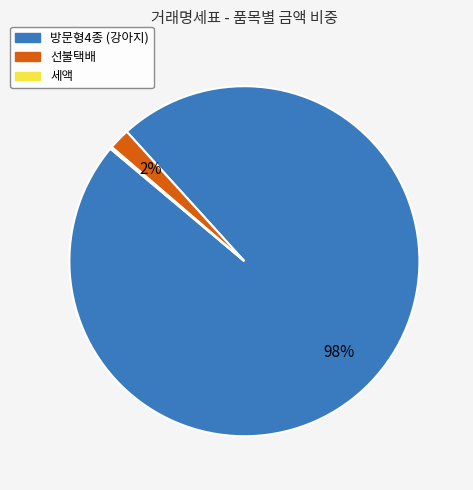

What is the largest slice in the pie chart?

방문형4종 (강아지)